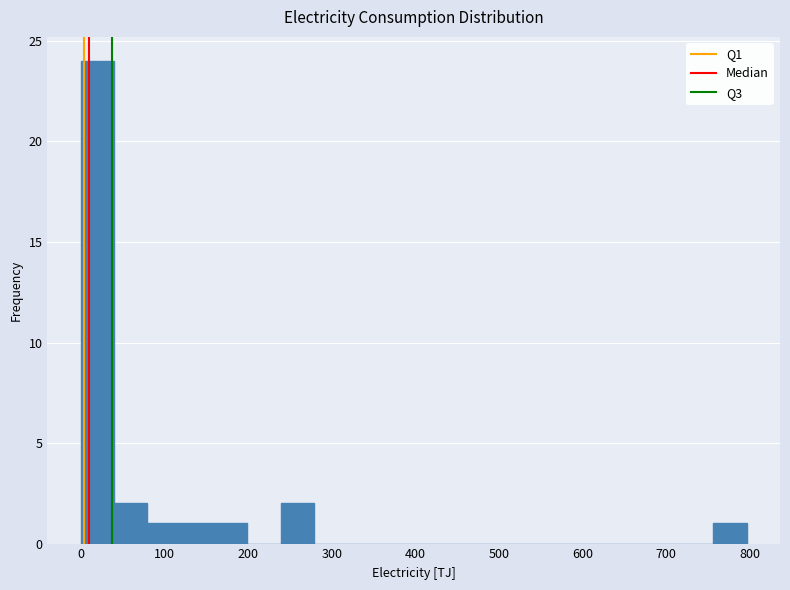

Read against the x-axis, roughly where is the centre of the tallest bar?

20